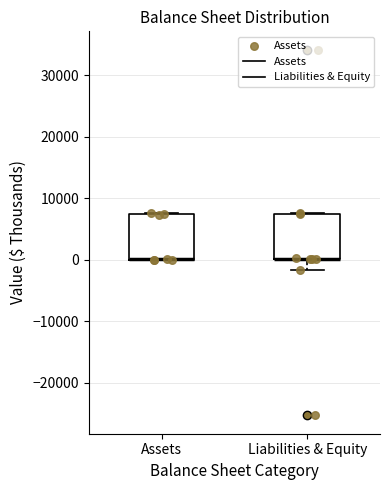

Where does the lower whisker of the box for Liabilities & Equity end on the y-axis? The values are not printed on the chart, so give them approximately, as read against the axis.

-2000